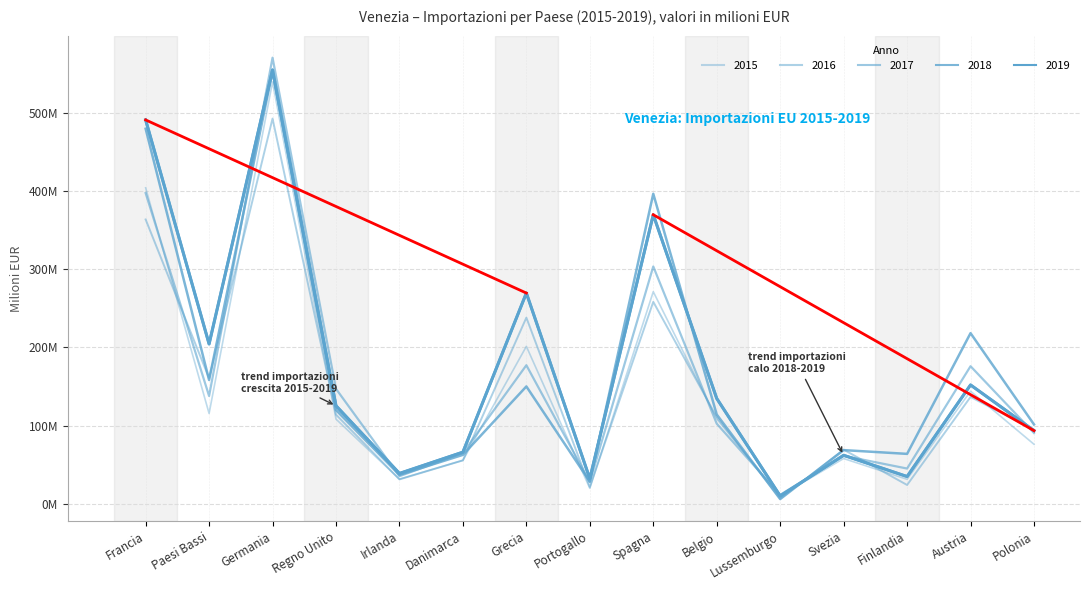

Is this an area chart (filled region under the line)?

No